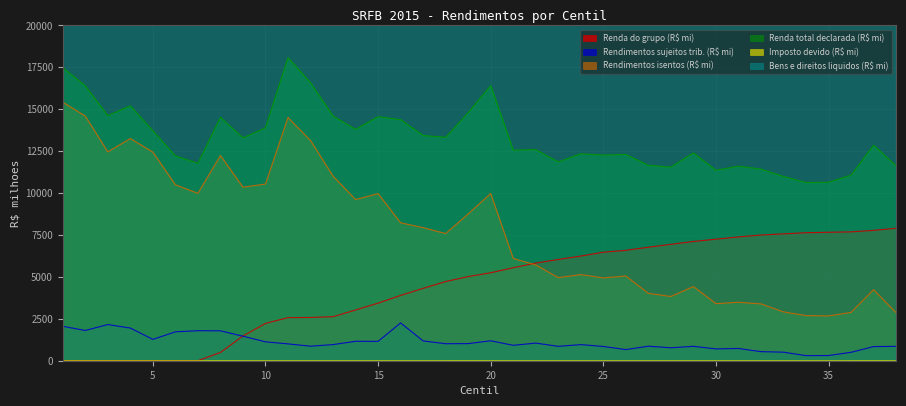

What is the spread (max minus min) of values at 12?

496916.5